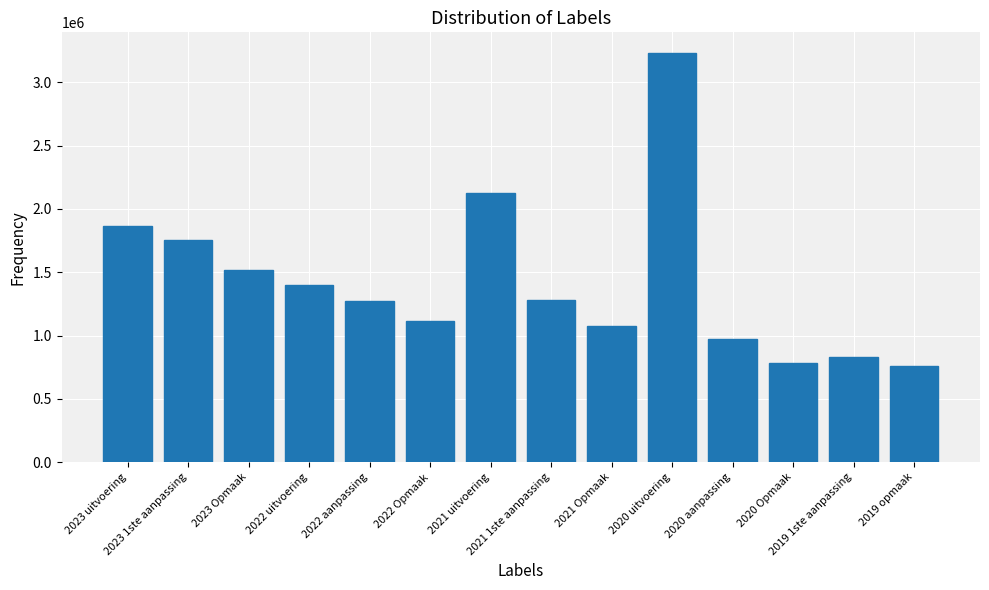

What position from the left is 2020 Opmaak?

12